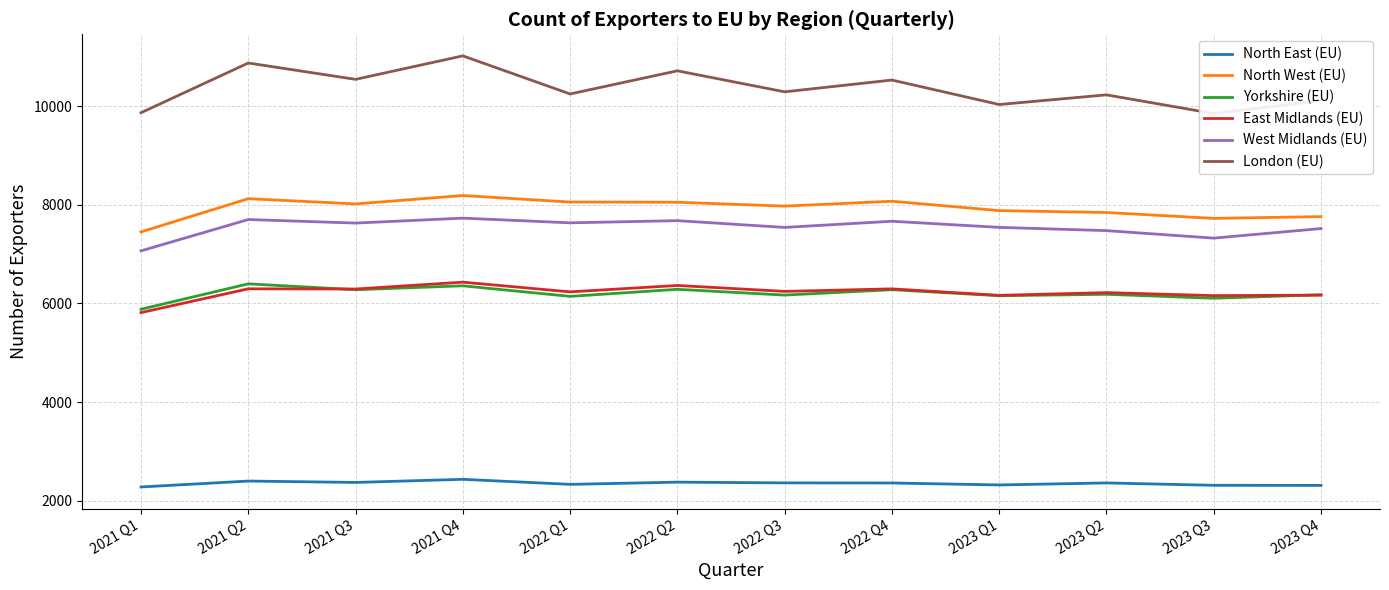

Is it true that London (EU) equals 9865 at 2021 Q1?

True